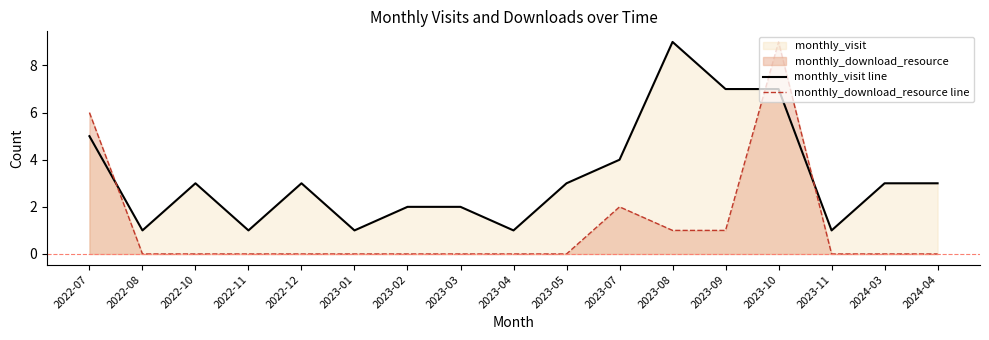

What is the average value of the monthly_download_resource line series?

1